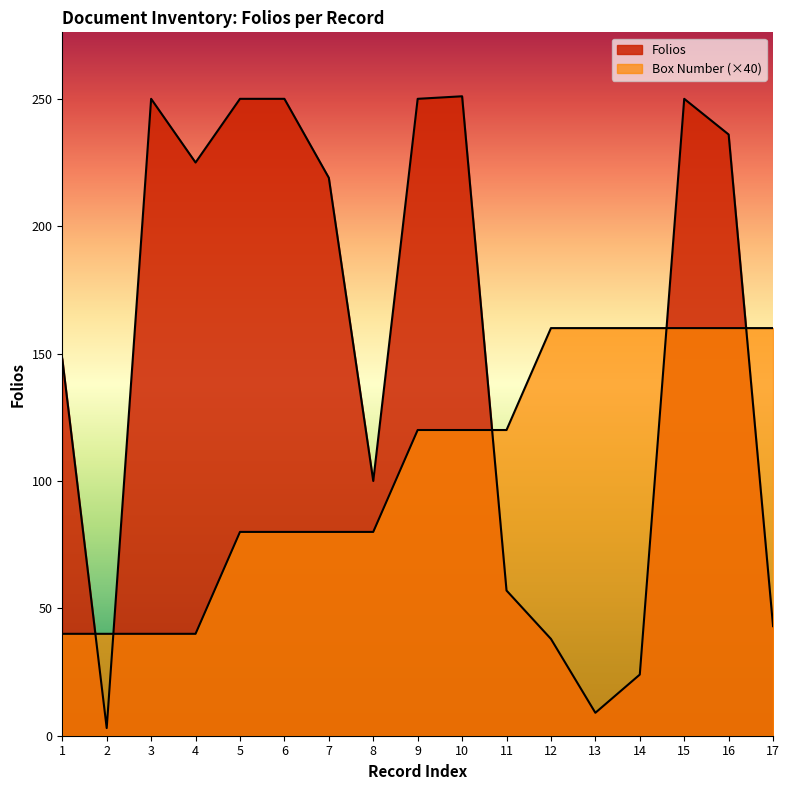

List the series in order of their peak value, lowest first.

Box Number, Folios